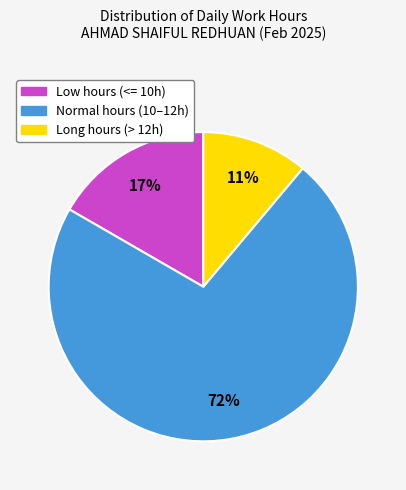

Is there a majority slice in this chart?

Yes